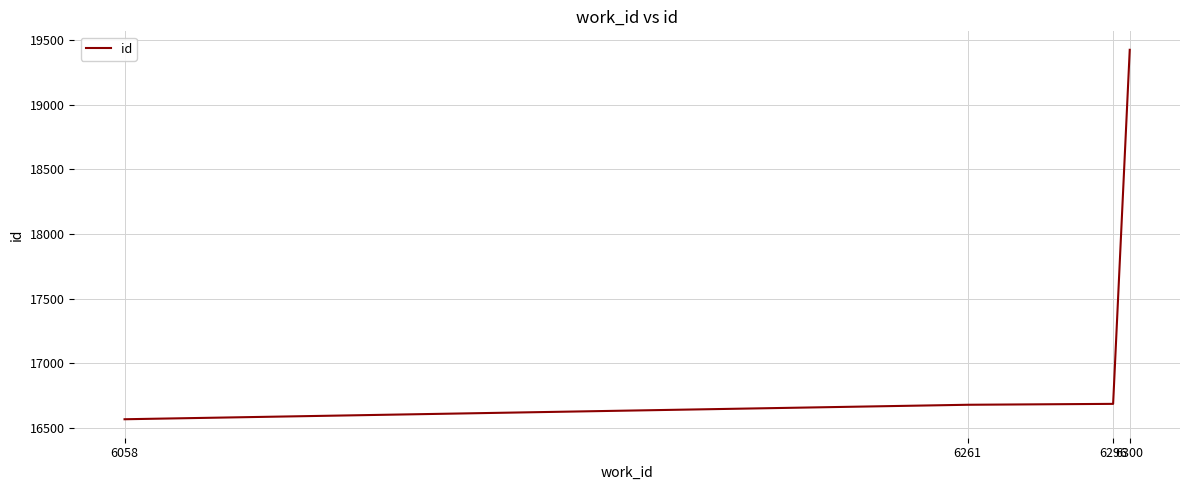

True or false: the data has more than 1 interior local peaks.

False